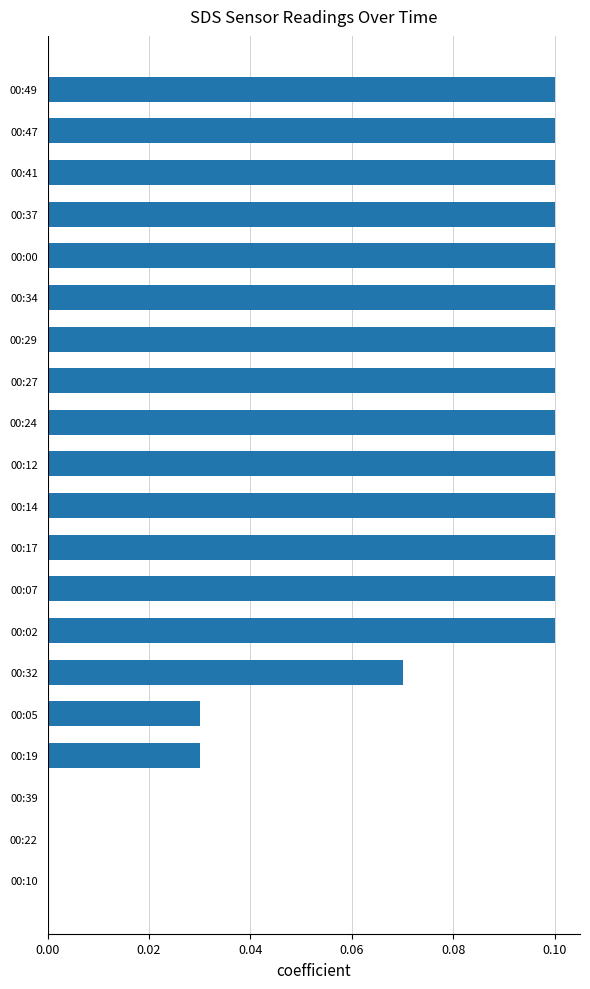

The chart shows a value of 0.0 at 00:05. True or false?

True